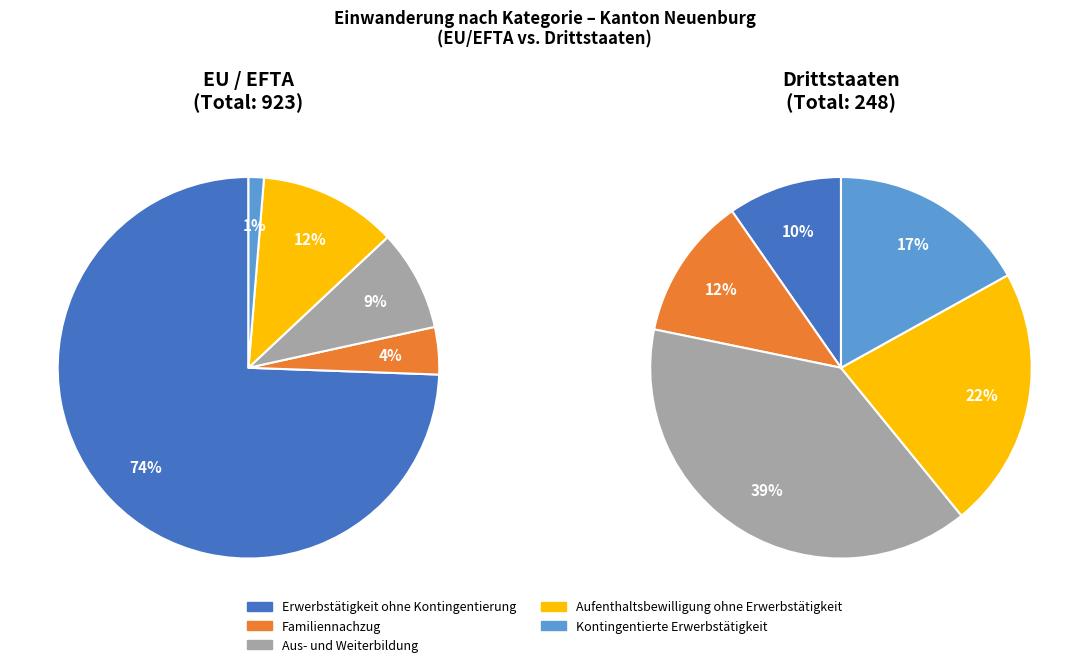

How many slices are in this pie chart?

5